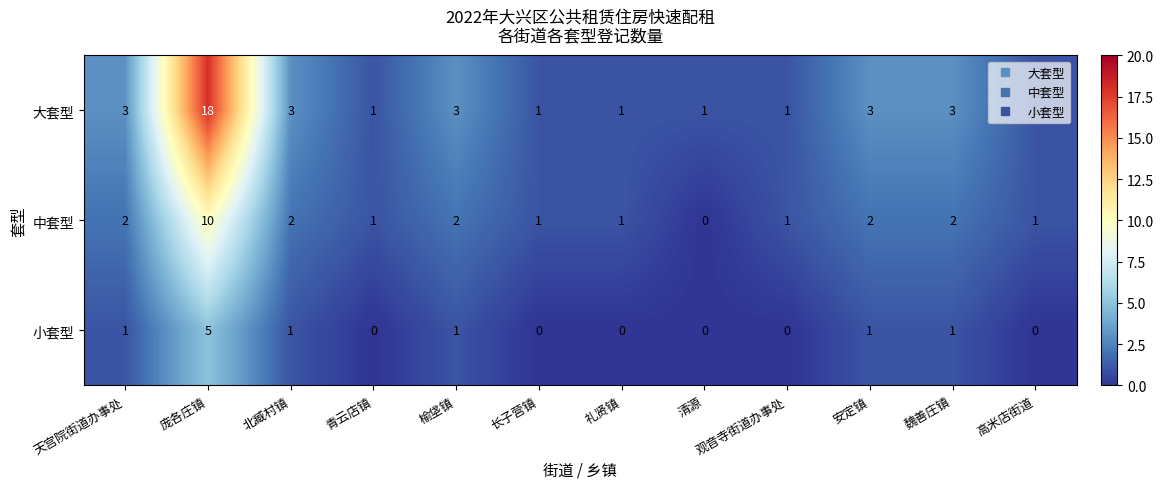

How many 小套型 values are between 0 and 1?

11